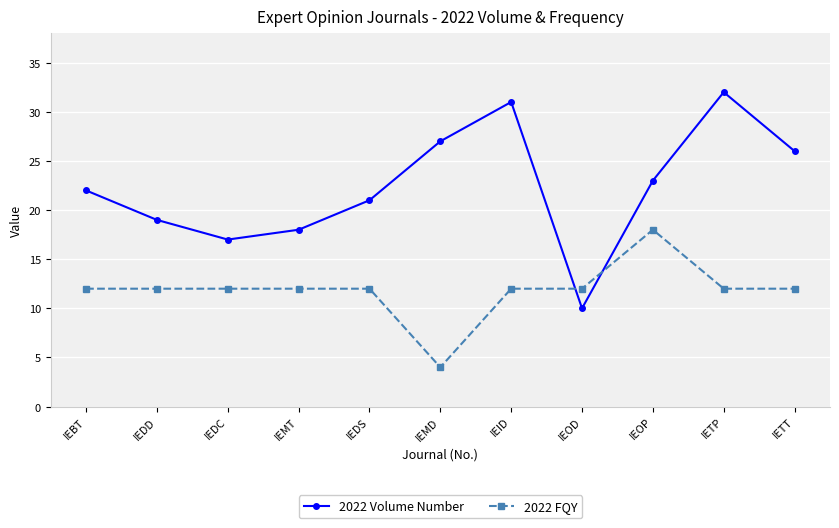

Reading right to left, extract all data points from this chart.

2022 Volume Number: IETT=26	IETP=32	IEOP=23	IEOD=10	IEID=31	IEMD=27	IEDS=21	IEMT=18	IEDC=17	IEDD=19	IEBT=22
2022 FQY: IETT=12	IETP=12	IEOP=18	IEOD=12	IEID=12	IEMD=4	IEDS=12	IEMT=12	IEDC=12	IEDD=12	IEBT=12